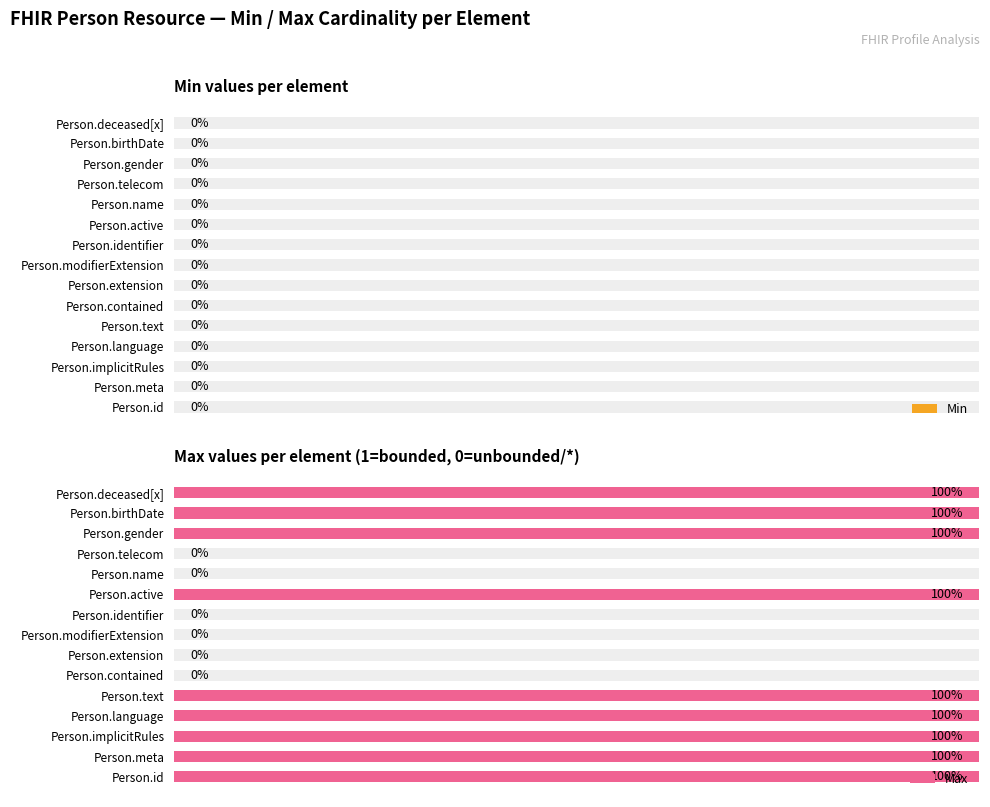

Where is Max nearest to the value 0?

Person.contained